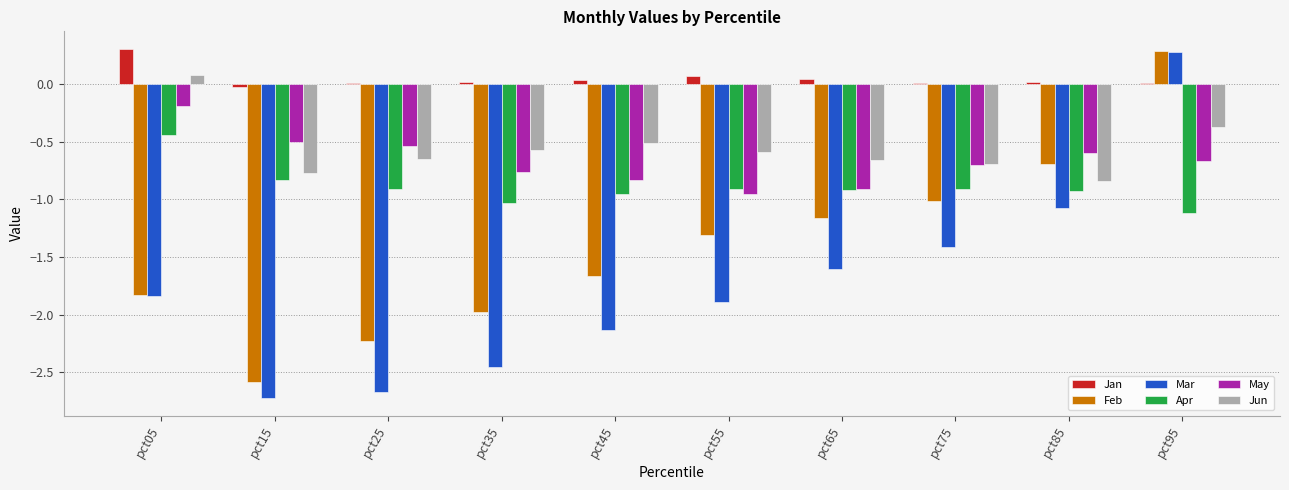

At which category is the sum across all series the highest?

pct95